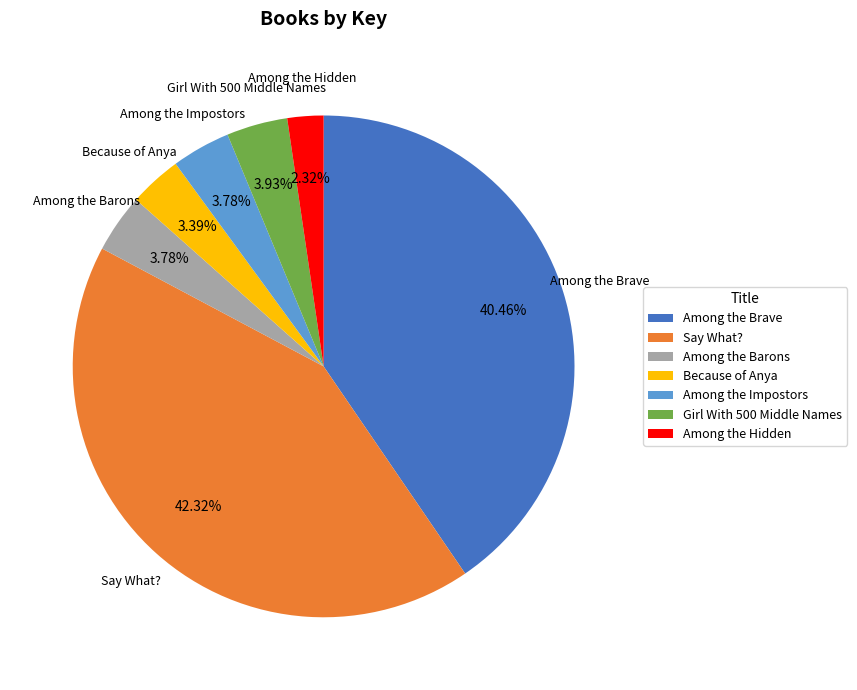

Which has a higher value, Because of Anya or Girl With 500 Middle Names?

Girl With 500 Middle Names